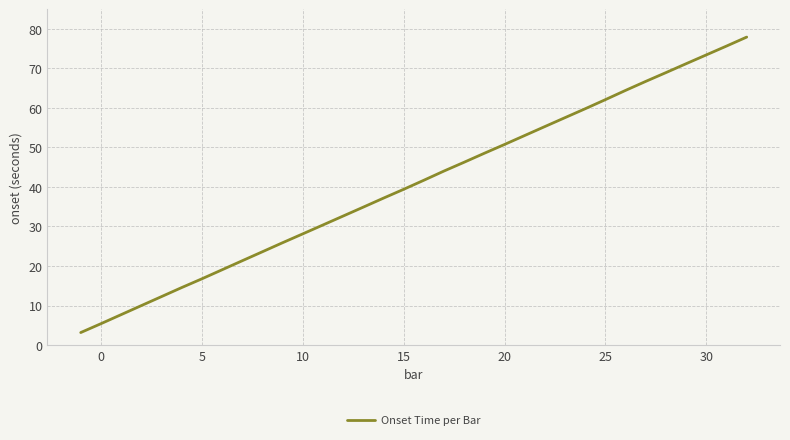

What is the smallest value displayed?

3.2